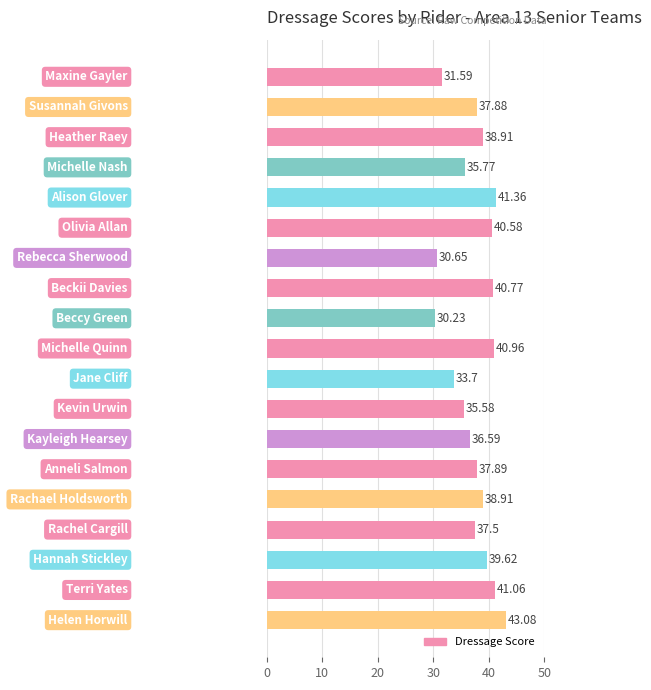

What is the sum of all values?

712.6